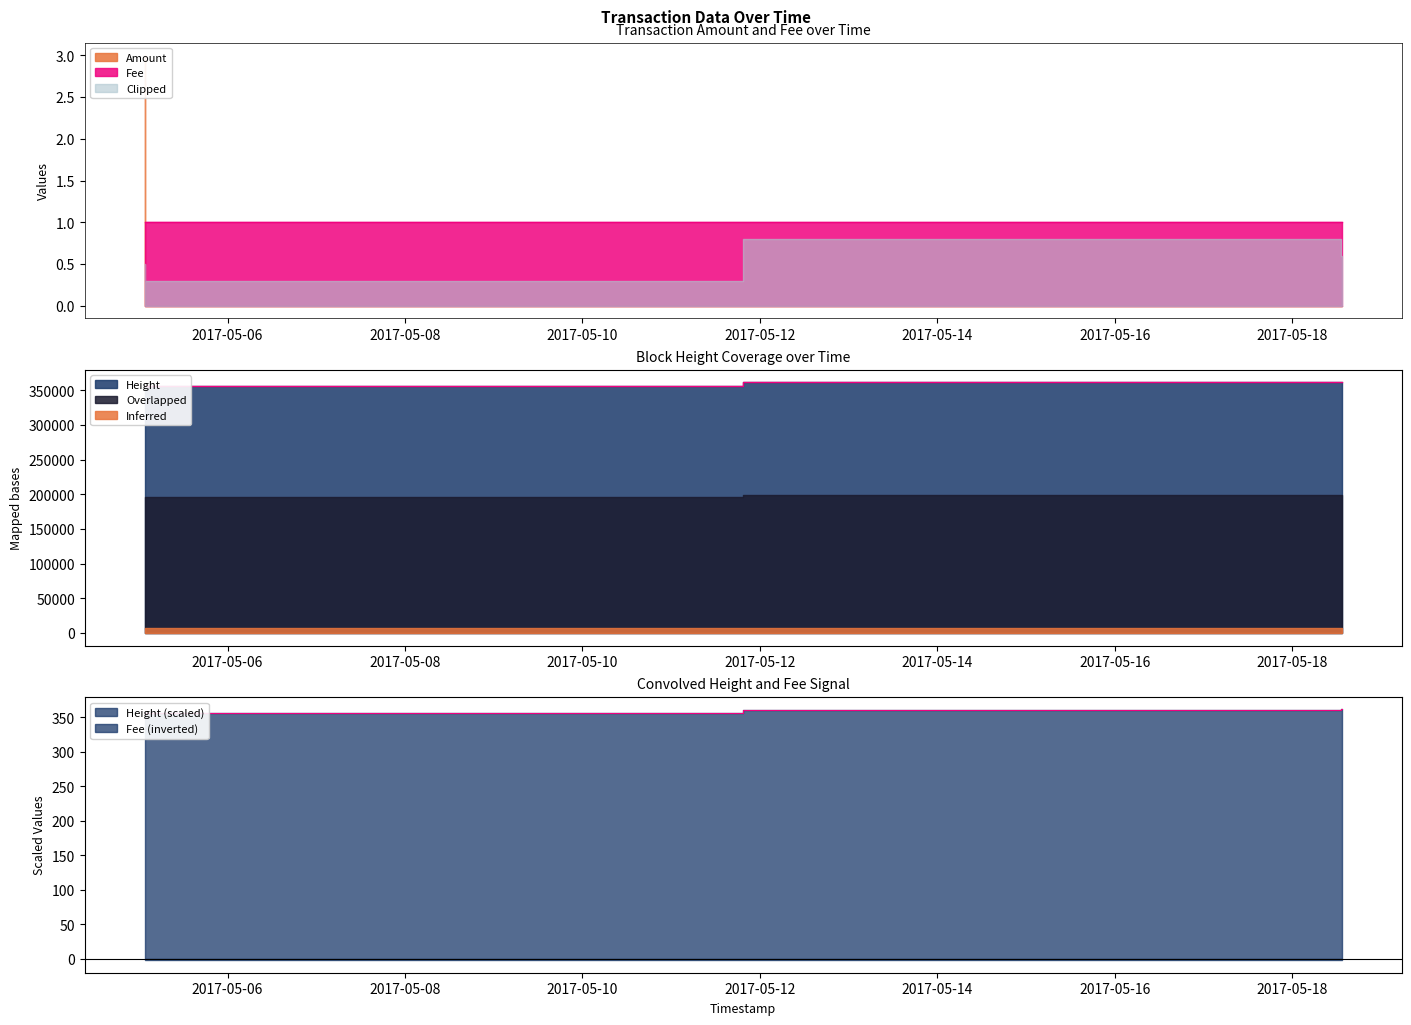

Reading left to right, list all the values displayed in this chart.

Amount: 2017-05-05 01:34:38=3.0	2017-05-05 01:41:55=0.0	2017-05-18 12:57:55=0.0	2017-05-18 13:27:14=0.0
Fee: 2017-05-05 01:34:38=1.0	2017-05-05 01:41:55=1.0	2017-05-18 12:57:55=1.0	2017-05-18 13:27:14=1.0
Height: 2017-05-05 01:34:38=356500.0	2017-05-05 01:41:55=356501.0	2017-05-18 12:57:55=361307.0	2017-05-18 13:27:14=361312.0
Clipped: 2017-05-05 01:34:38=0.5	2017-05-05 01:41:55=0.3	2017-05-18 12:57:55=0.8	2017-05-18 13:27:14=0.6